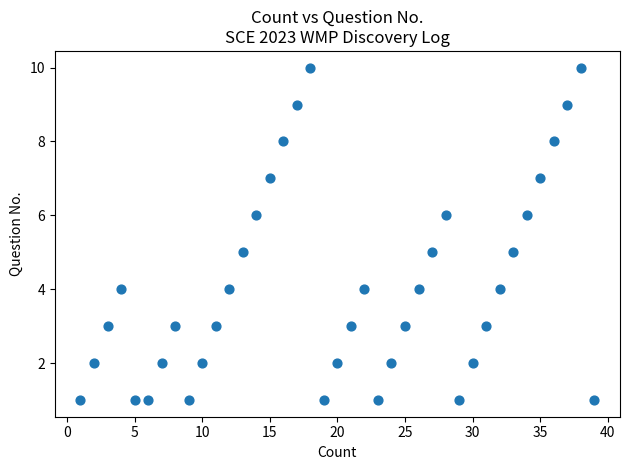

What is the range of Y values (max minus min)?

9